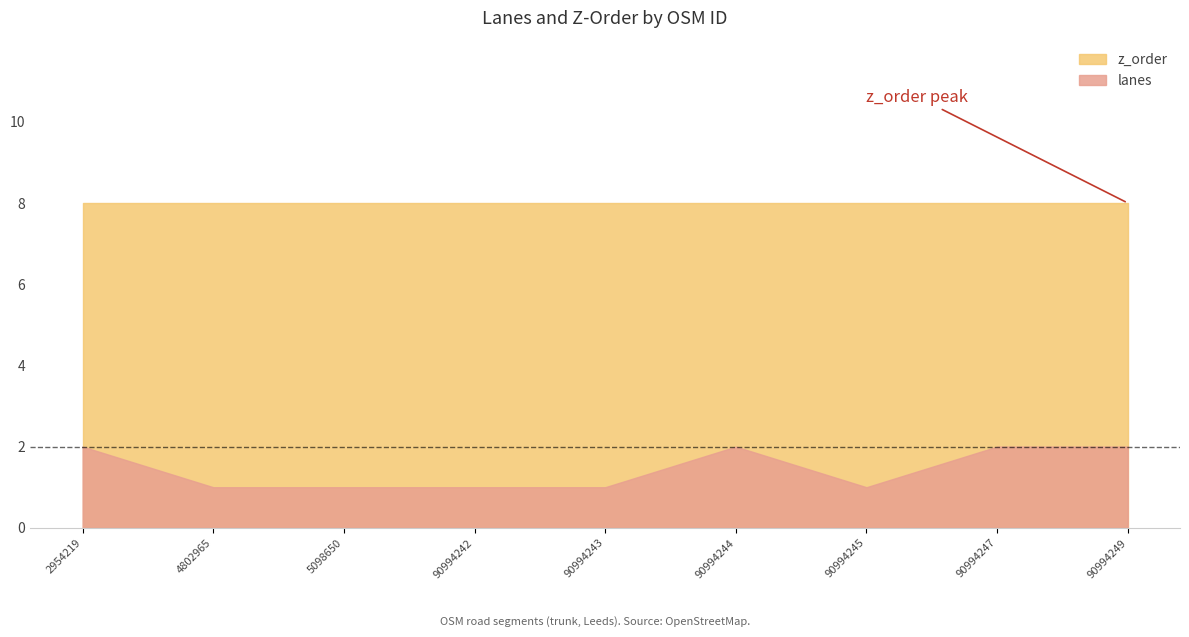

Where is the first local minimum for lanes?

90994245